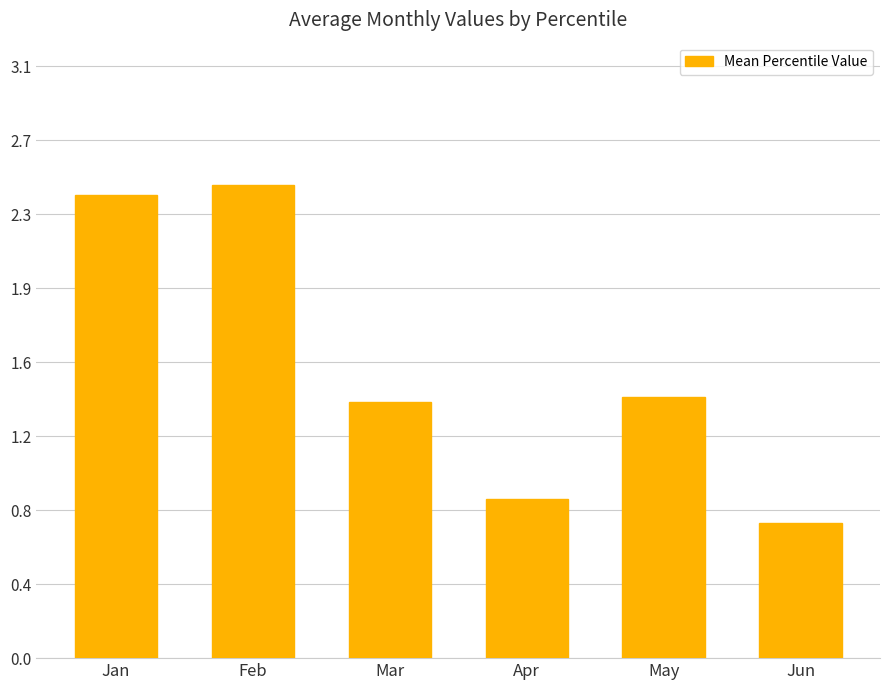

How many bars are there in total?

6